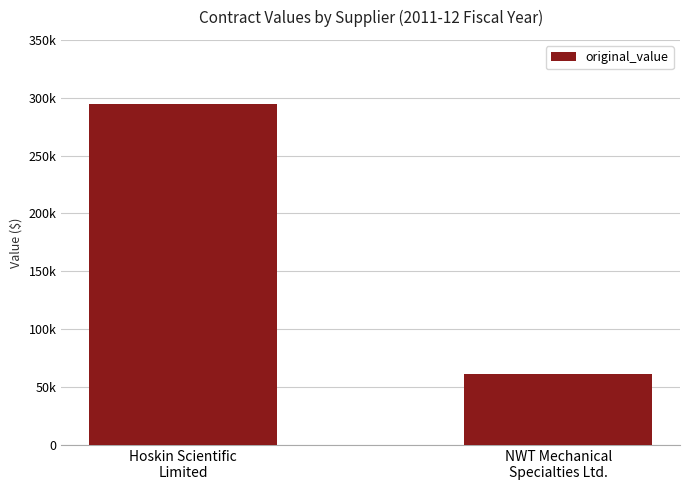

Reading left to right, transcribe all the data shown in this chart.

Hoskin Scientific
Limited=294851	NWT Mechanical
Specialties Ltd.=61604